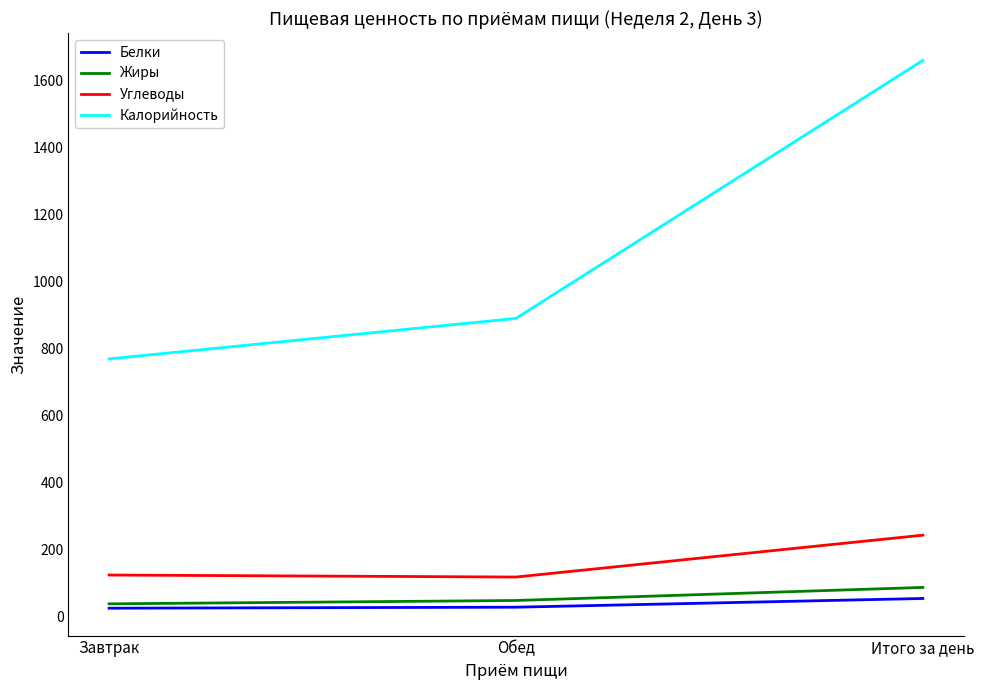

What is the difference between the maximum and second lowest values in the Углеводы series?

119.0